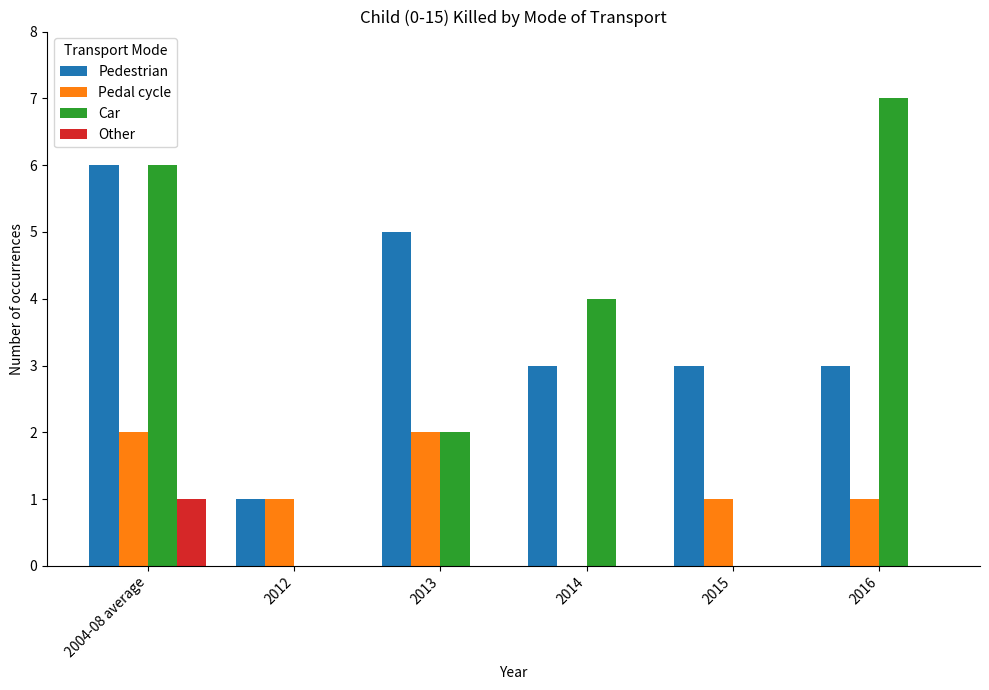

Count the Pedal cycle values in the range 1 to 2.

5